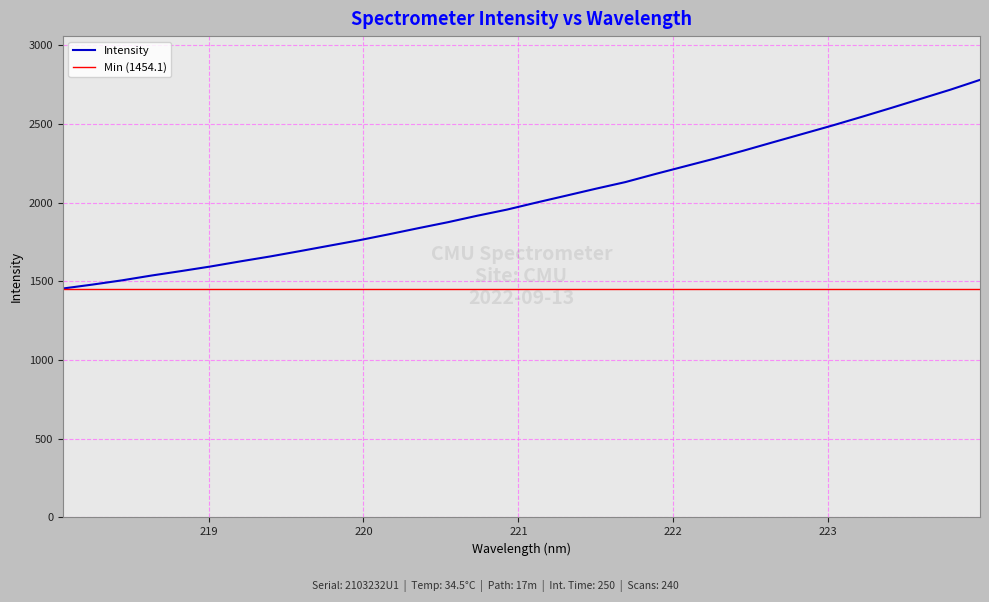

Reading left to right, extract all data points from this chart.

1454.1	1479.1	1506.1	1536.8	1565.1	1594.4	1626.7	1657.8	1691.5	1726.1	1760.6	1798.2	1837.2	1875.1	1916.5	1955.3	2000.3	2043.8	2087.8	2130.0	2180.6	2229.5	2278.2	2329.7	2383.3	2436.2	2489.2	2544.6	2601.3	2659.2	2717.1	2779.3